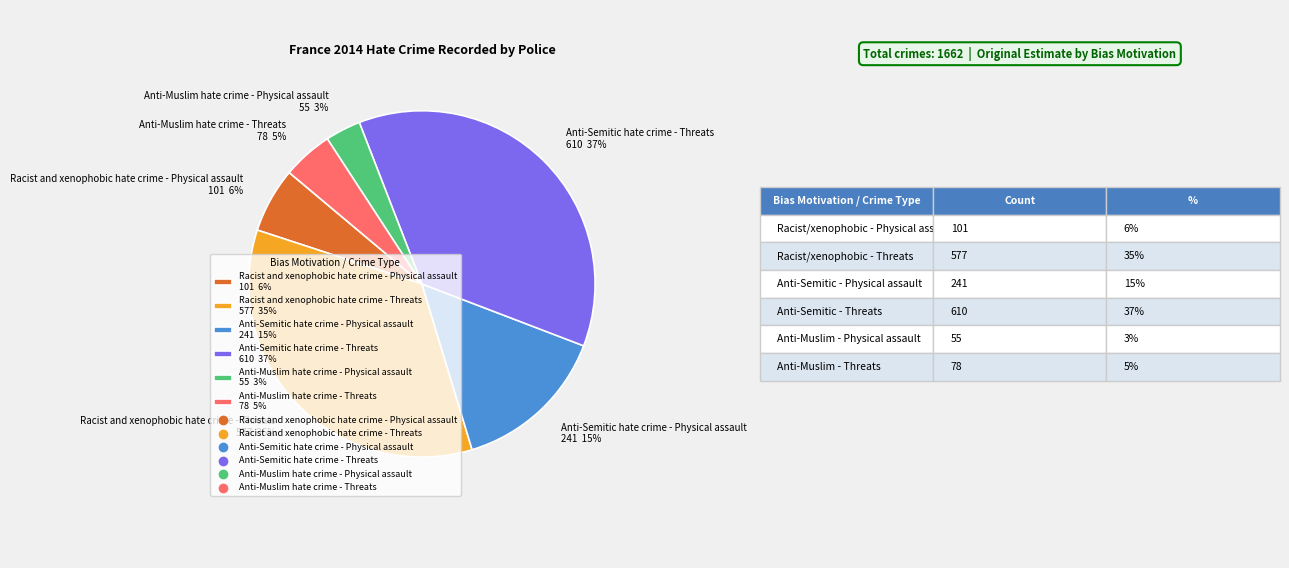

What percentage is the Anti-Semitic hate crime - Physical assault slice, to the nearest percent?

15%